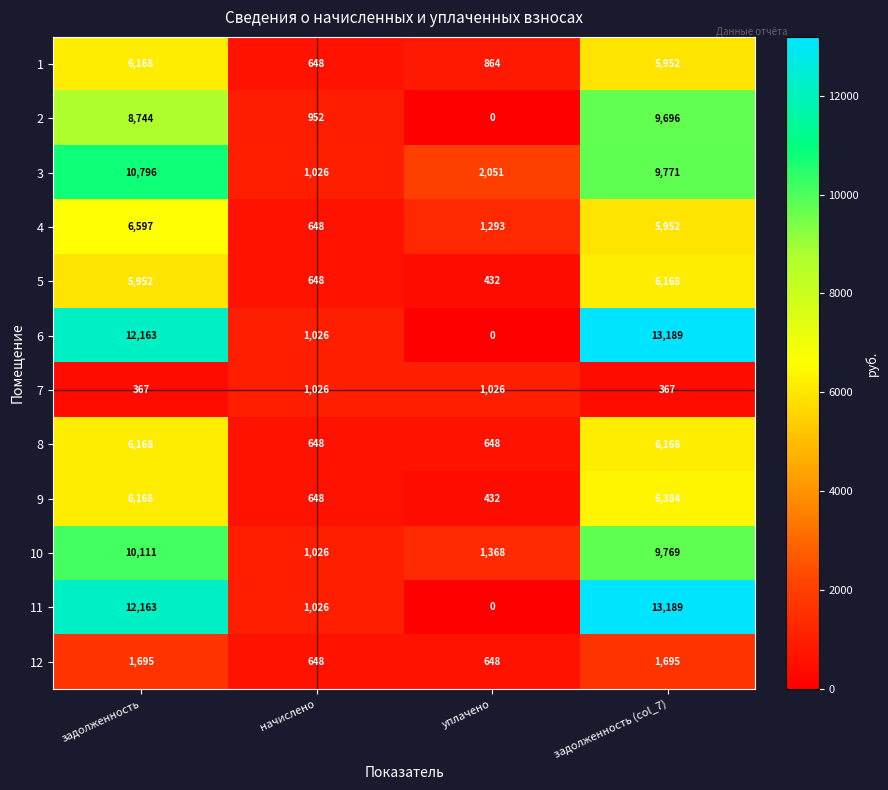

What is the difference between the highest and lowest values at задолженность (col_7)?

12822